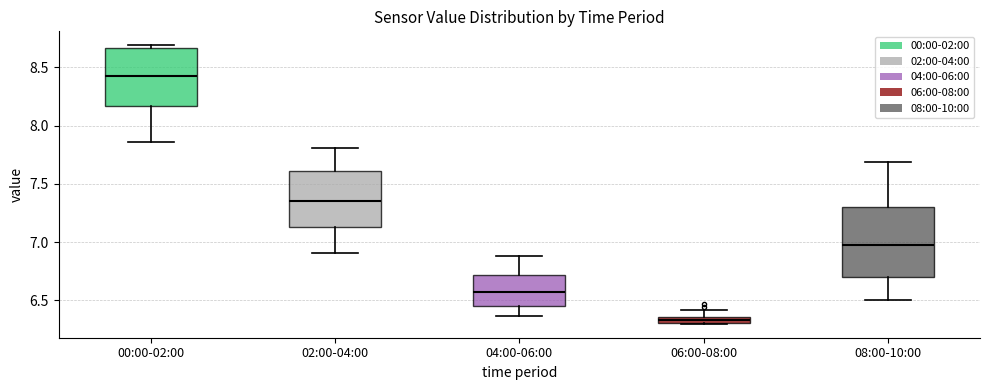

Which box's median line is the lowest?

06:00-08:00